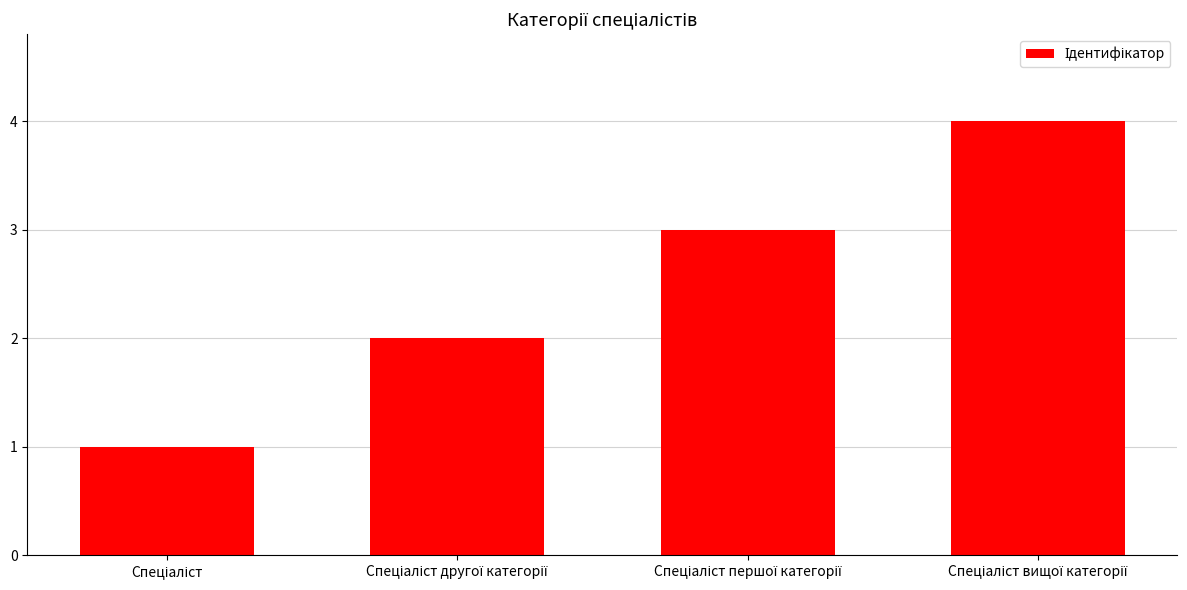

What is the difference between the maximum and minimum values?

3